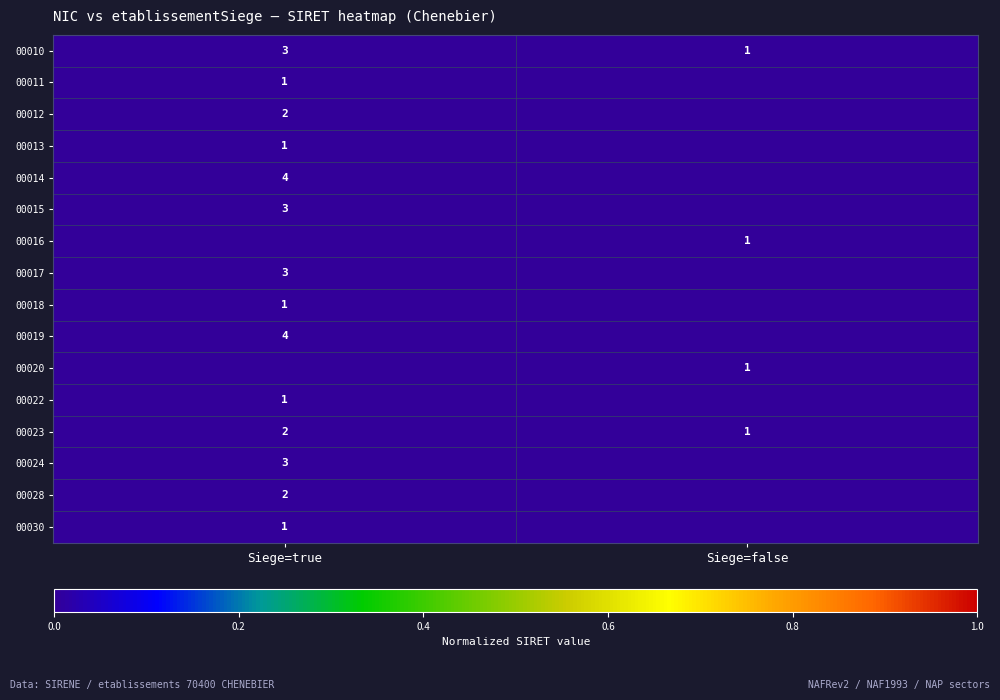

At which category is the sum across all series the highest?

Siege=true